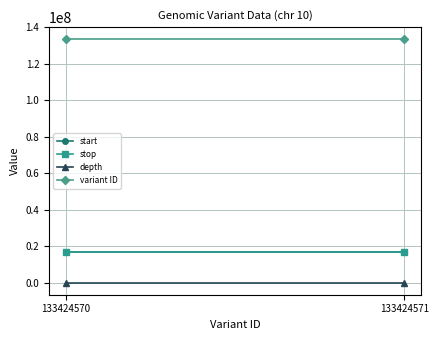

Between 133424570 and 133424571, which is larger?

133424571